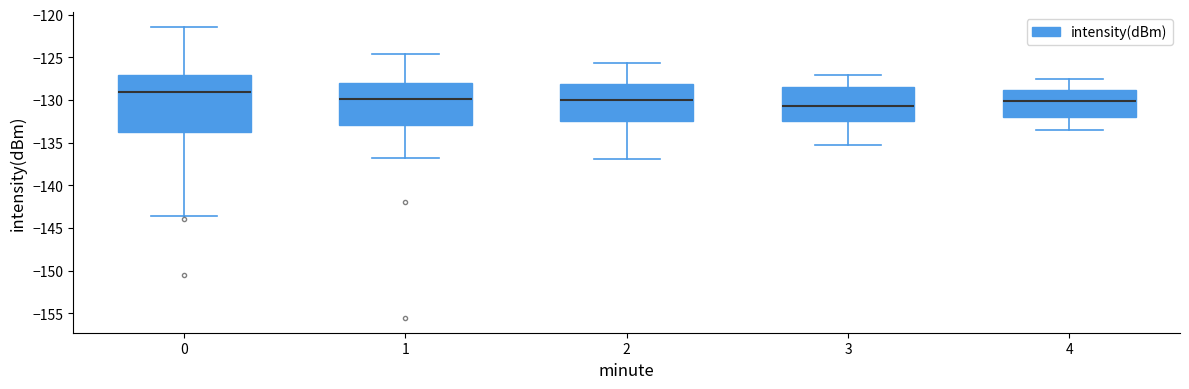

Which box has the highest median line?

0